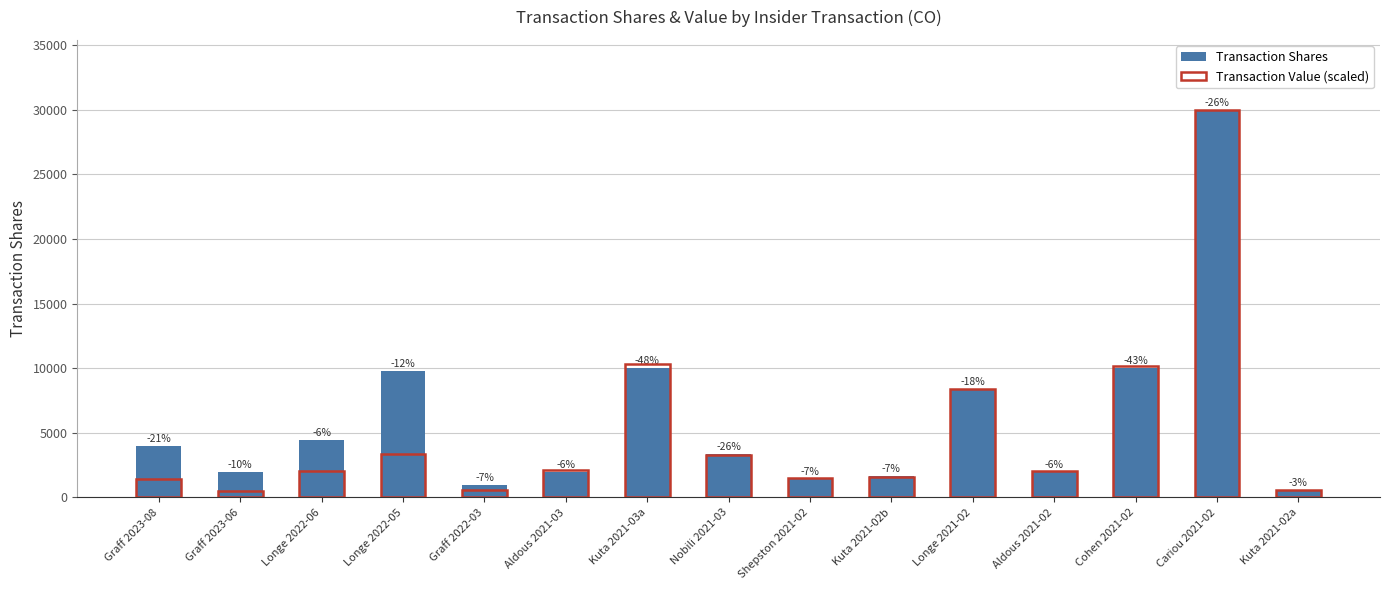

Which series has the widest spread of values?

Transaction Value (scaled)